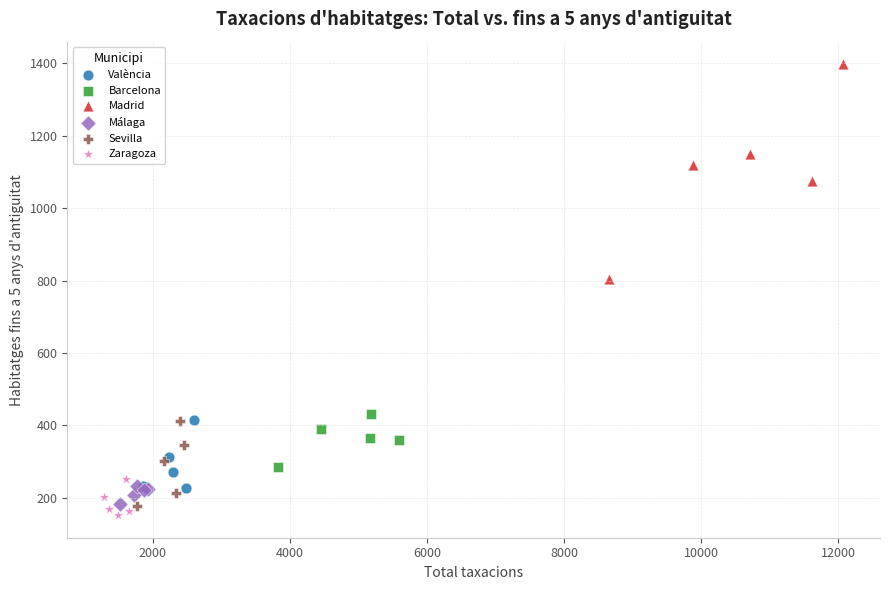

Which series has the widest spread of Y values?

Madrid